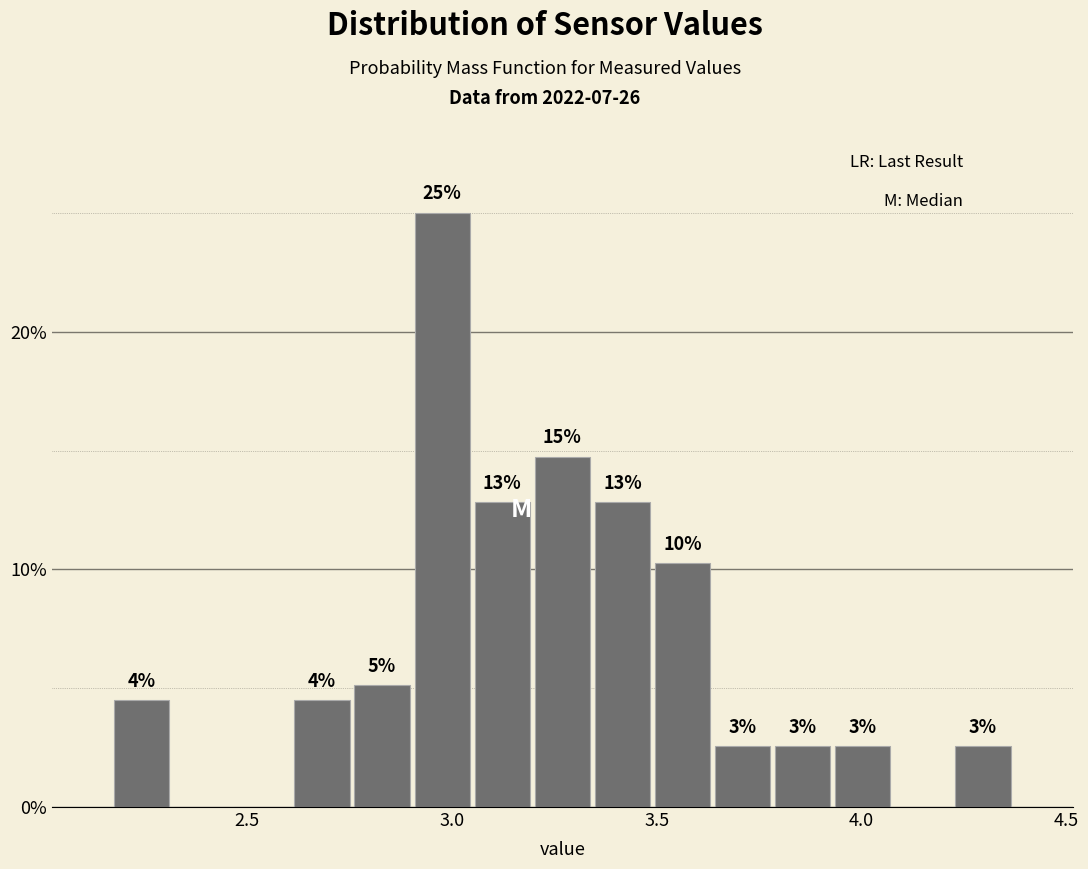

Read against the x-axis, roughly where is the centre of the tallest bar?

3.00